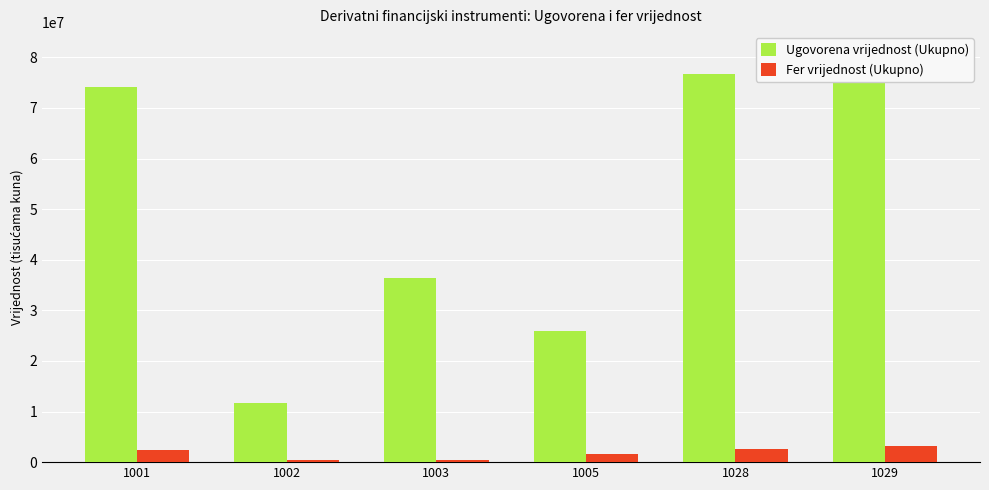

Between 1001 and 1003, which series saw the biggest shift?

Ugovorena vrijednost (Ukupno)